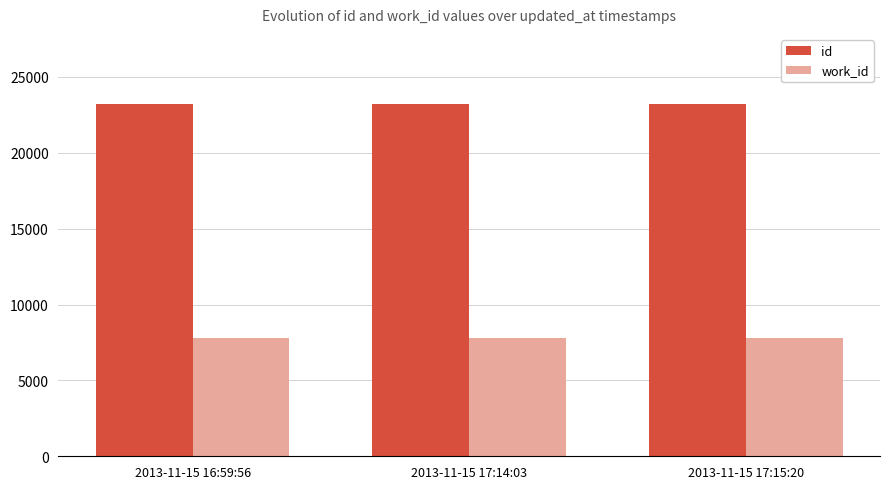

What is the greatest value displayed?

23201